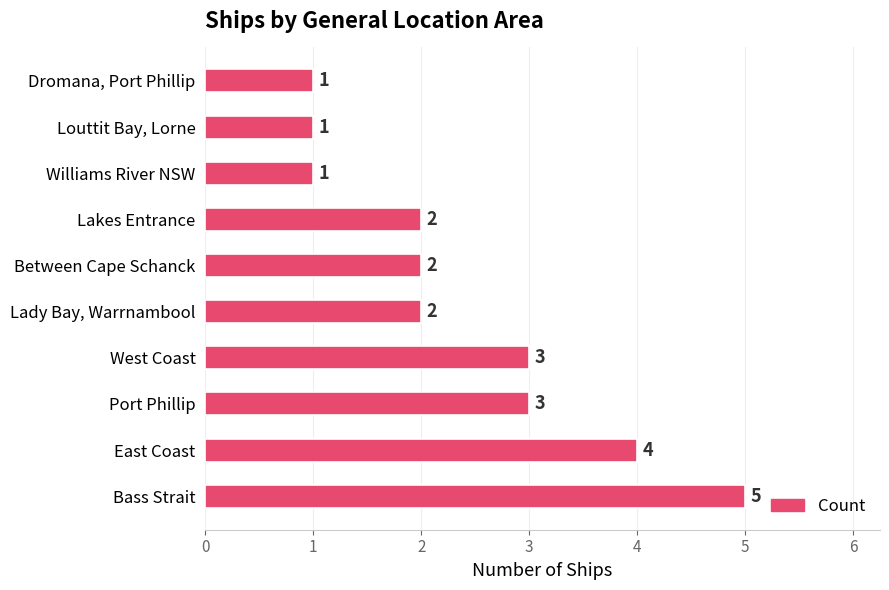

Reading bottom to top, list all the values displayed in this chart.

Bass Strait=5	East Coast=4	Port Phillip=3	West Coast=3	Lady Bay, Warrnambool=2	Between Cape Schanck=2	Lakes Entrance=2	Williams River NSW=1	Louttit Bay, Lorne=1	Dromana, Port Phillip=1